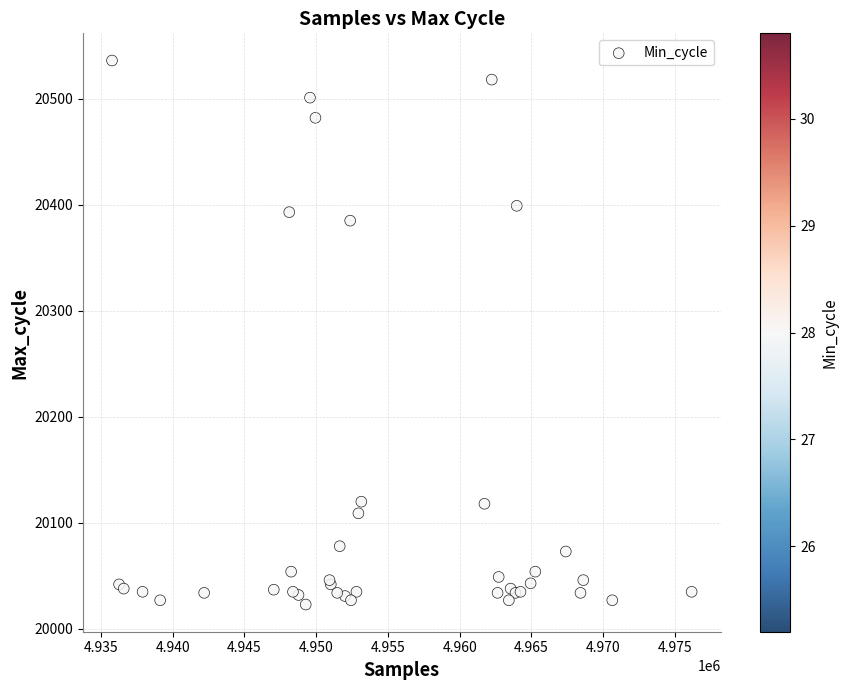

What Y value in the scatter plot is closest to 20279?

20385